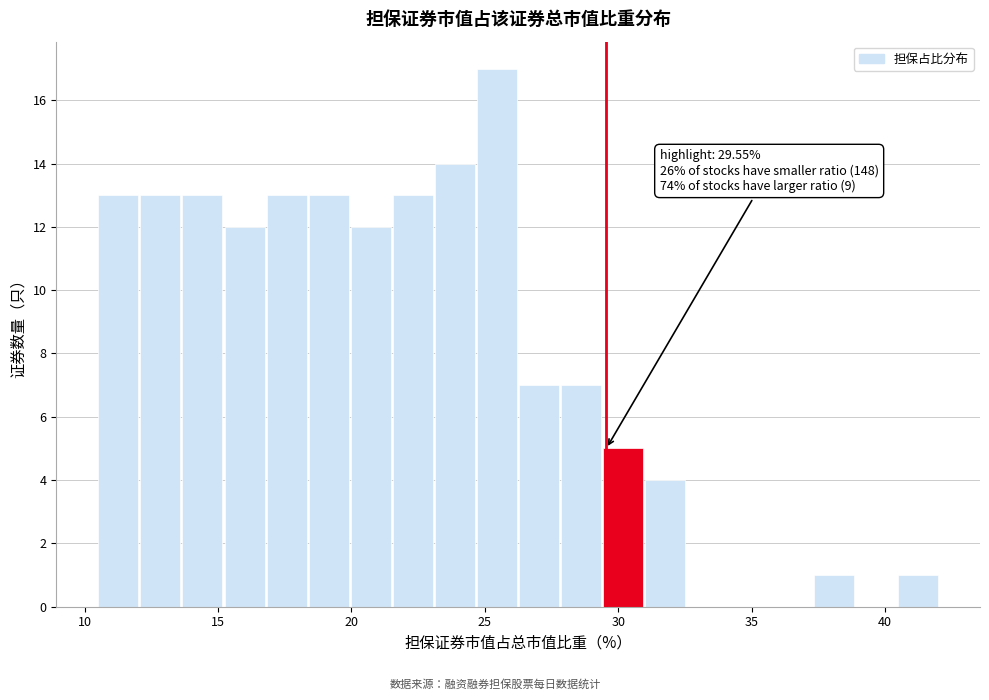

Read against the x-axis, roughly where is the centre of the tallest bar?

25.5